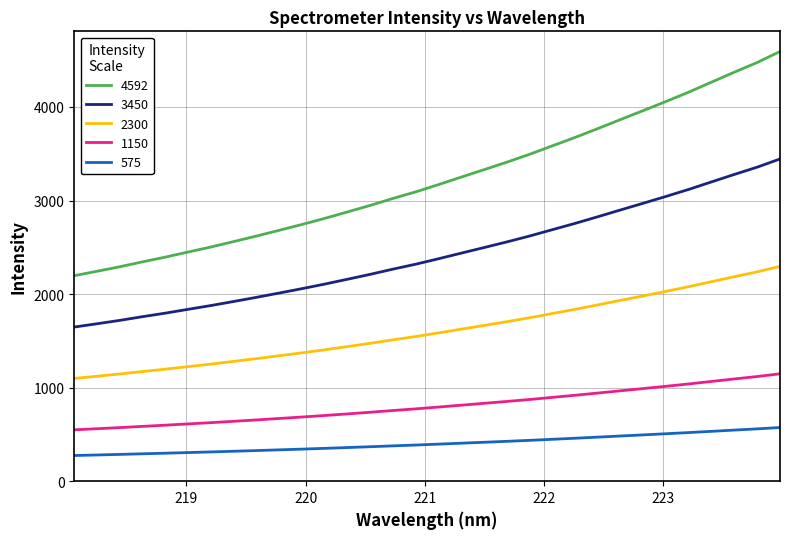

Which series has the largest total across all categories?

4592